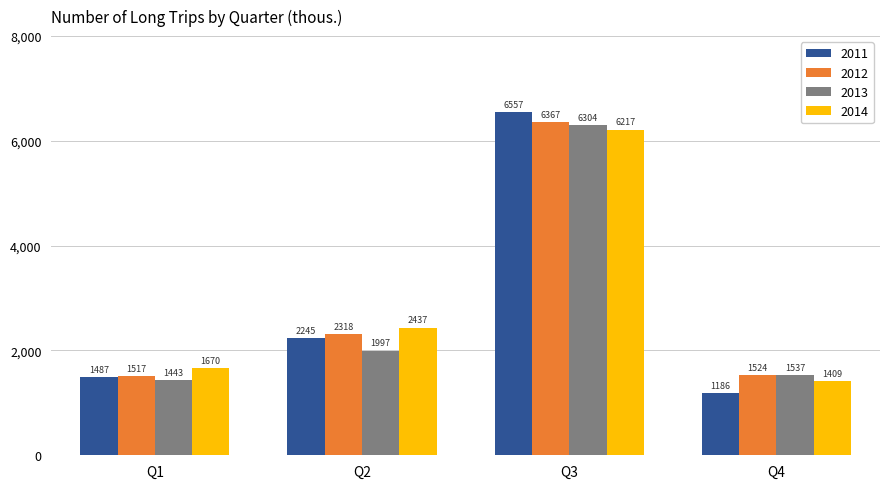

The 2014 series shows 1669.8 at Q1. True or false?

True